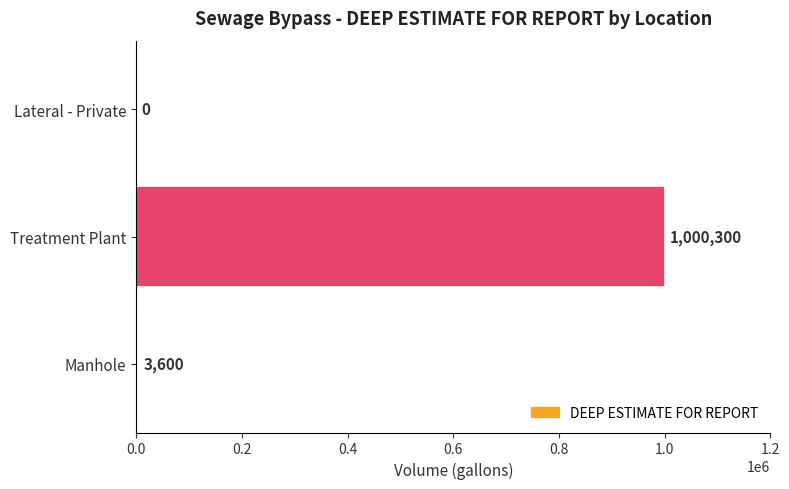

At which label is the value closest to 500150?

Manhole